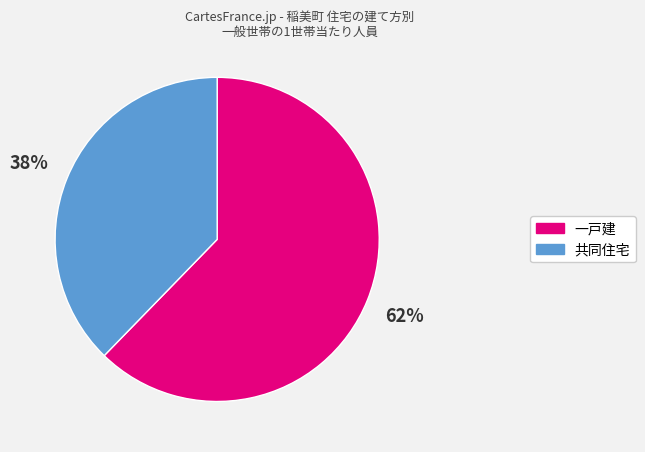

Does any single category account for the majority?

Yes